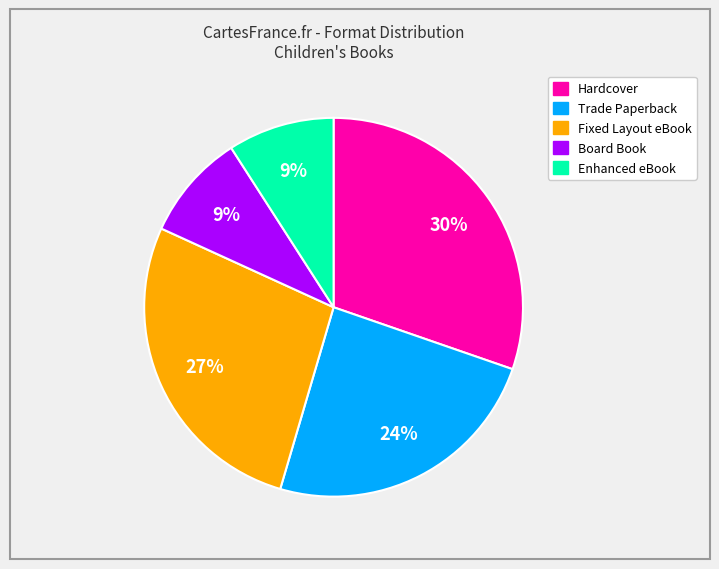

To the nearest percent, what is the average slice percentage?

20%